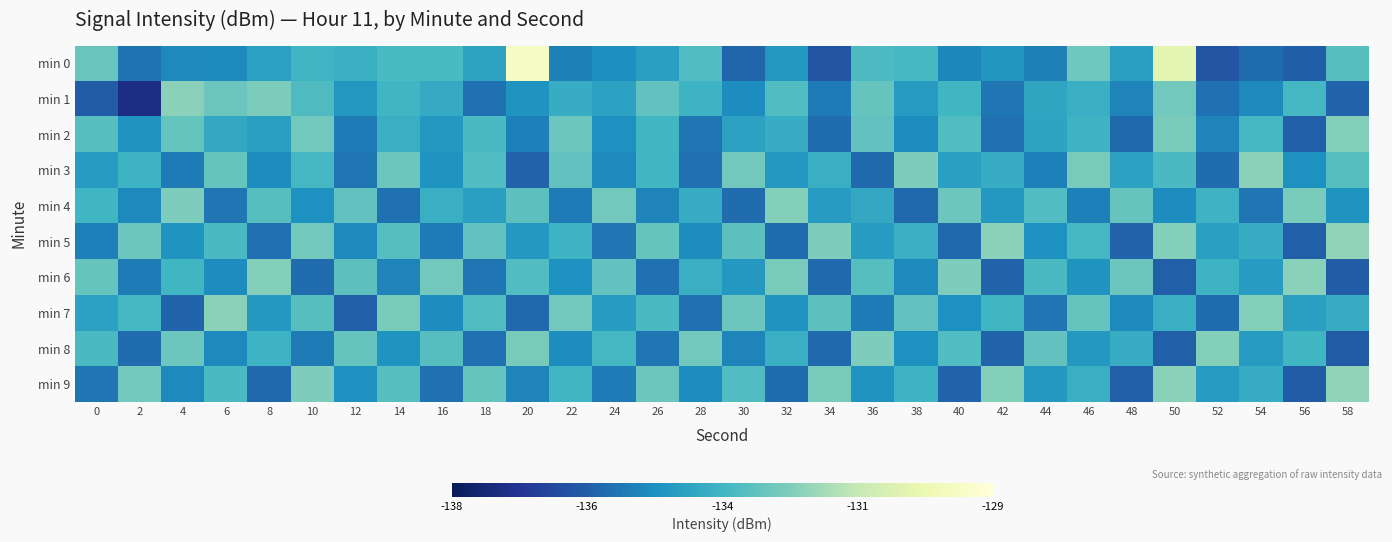

Reading right to left, transcribe all the data shown in this chart.

min 0: 58=-133.1	56=-135.7	54=-135.4	52=-135.9	50=-130.4	48=-134.2	46=-132.6	44=-135.0	42=-134.5	40=-134.8	38=-133.4	36=-133.3	34=-135.9	32=-134.4	30=-135.5	28=-133.2	26=-134.2	24=-134.6	22=-135.0	20=-129.6	18=-134.1	16=-133.3	14=-133.3	12=-133.7	10=-133.5	8=-134.2	6=-134.8	4=-134.8	2=-135.3	0=-132.8
min 1: 58=-135.6	56=-133.4	54=-134.8	52=-135.3	50=-132.6	48=-134.9	46=-133.7	44=-134.0	42=-135.2	40=-133.5	38=-134.3	36=-132.8	34=-135.1	32=-133.2	30=-134.7	28=-133.6	26=-132.9	24=-134.1	22=-133.8	20=-134.5	18=-135.3	16=-133.8	14=-133.5	12=-134.4	10=-133.2	8=-132.4	6=-132.7	4=-132.2	2=-137.2	0=-135.8
min 2: 58=-132.3	56=-135.7	54=-133.4	52=-134.9	50=-132.5	48=-135.5	46=-133.6	44=-134.1	42=-135.3	40=-133.2	38=-134.7	36=-132.9	34=-135.4	32=-133.8	30=-134.1	28=-135.2	26=-133.5	24=-134.6	22=-132.7	20=-135.0	18=-133.3	16=-134.4	14=-133.7	12=-135.1	10=-132.6	8=-134.2	6=-133.9	4=-132.8	2=-134.5	0=-133.1
min 3: 58=-133.1	56=-134.6	54=-132.2	52=-135.4	50=-133.3	48=-134.1	46=-132.5	44=-135.0	42=-133.8	40=-134.2	38=-132.4	36=-135.5	34=-133.7	32=-134.4	30=-132.6	28=-135.3	26=-133.5	24=-134.8	22=-132.9	20=-135.6	18=-133.2	16=-134.5	14=-132.7	12=-135.2	10=-133.4	8=-134.7	6=-132.8	4=-135.1	2=-133.6	0=-134.3
min 4: 58=-134.5	56=-132.5	54=-135.2	52=-133.6	50=-134.7	48=-132.8	46=-135.0	44=-133.2	42=-134.4	40=-132.7	38=-135.5	36=-133.9	34=-134.3	32=-132.3	30=-135.4	28=-133.8	26=-134.9	24=-132.6	22=-135.1	20=-133.0	18=-134.2	16=-133.7	14=-135.3	12=-132.9	10=-134.6	8=-133.1	6=-135.2	4=-132.4	2=-134.8	0=-133.5
min 5: 58=-132.1	56=-135.7	54=-133.8	52=-134.2	50=-132.3	48=-135.6	46=-133.4	44=-134.6	42=-132.2	40=-135.5	38=-133.7	36=-134.3	34=-132.4	32=-135.4	30=-133.0	28=-134.7	26=-132.8	24=-135.2	22=-133.6	20=-134.4	18=-132.9	16=-135.1	14=-133.1	12=-134.8	10=-132.6	8=-135.3	6=-133.3	4=-134.5	2=-132.7	0=-135.0
min 6: 58=-135.8	56=-132.2	54=-134.3	52=-133.6	50=-135.7	48=-132.7	46=-134.5	44=-133.3	42=-135.6	40=-132.4	38=-134.8	36=-133.1	34=-135.5	32=-132.5	30=-134.4	28=-133.7	26=-135.3	24=-132.9	22=-134.6	20=-133.2	18=-135.2	16=-132.6	14=-134.9	12=-133.0	10=-135.4	8=-132.3	6=-134.7	4=-133.5	2=-135.1	0=-132.8
min 7: 58=-133.8	56=-134.2	54=-132.3	52=-135.4	50=-133.7	48=-134.8	46=-132.8	44=-135.2	42=-133.5	40=-134.6	38=-132.9	36=-135.1	34=-133.0	32=-134.5	30=-132.7	28=-135.3	26=-133.3	24=-134.3	22=-132.6	20=-135.5	18=-133.2	16=-134.7	14=-132.5	12=-135.7	10=-133.1	8=-134.4	6=-132.2	4=-135.6	2=-133.4	0=-134.1
min 8: 58=-135.8	56=-133.5	54=-134.3	52=-132.3	50=-135.7	48=-133.8	46=-134.4	44=-132.9	42=-135.6	40=-133.2	38=-134.6	36=-132.4	34=-135.5	32=-133.7	30=-134.9	28=-132.6	26=-135.2	24=-133.4	22=-134.7	20=-132.5	18=-135.3	16=-133.1	14=-134.5	12=-132.8	10=-135.1	8=-133.6	6=-134.8	4=-132.7	2=-135.4	0=-133.3
min 9: 58=-132.1	56=-135.8	54=-133.8	52=-134.3	50=-132.2	48=-135.7	46=-133.7	44=-134.4	42=-132.3	40=-135.6	38=-133.6	36=-134.5	34=-132.5	32=-135.4	30=-133.2	28=-134.7	26=-132.7	24=-135.1	22=-133.5	20=-134.9	18=-132.8	16=-135.3	14=-133.1	12=-134.6	10=-132.4	8=-135.5	6=-133.3	4=-134.8	2=-132.6	0=-135.2